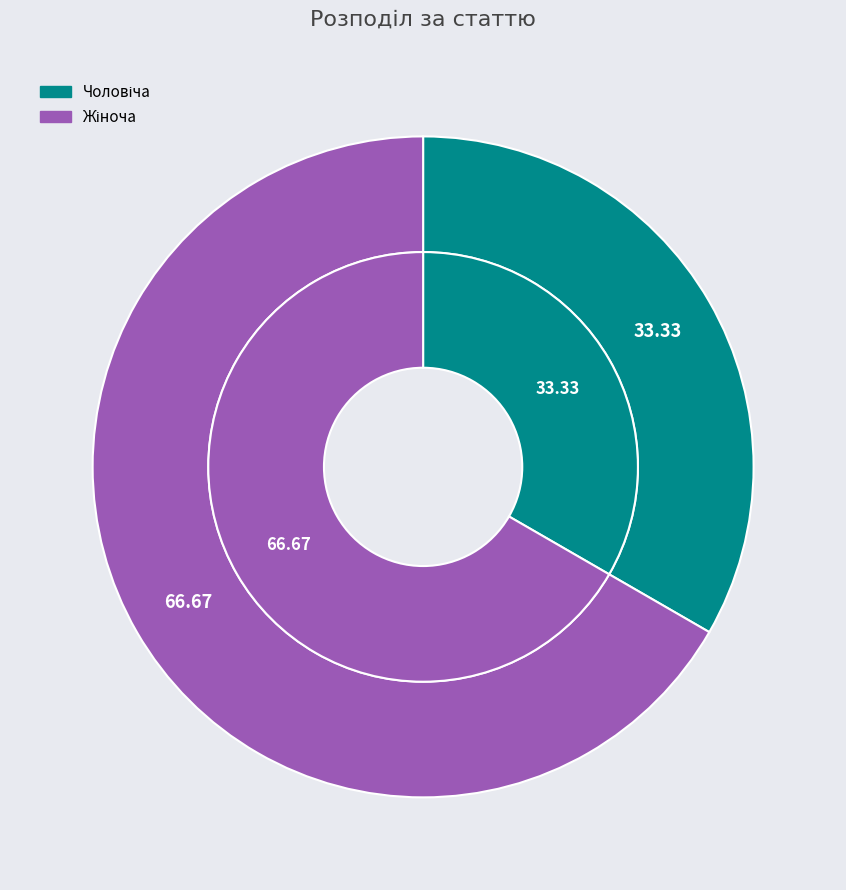

What is the total percentage of Жіноча and Чоловіча?

100.0%